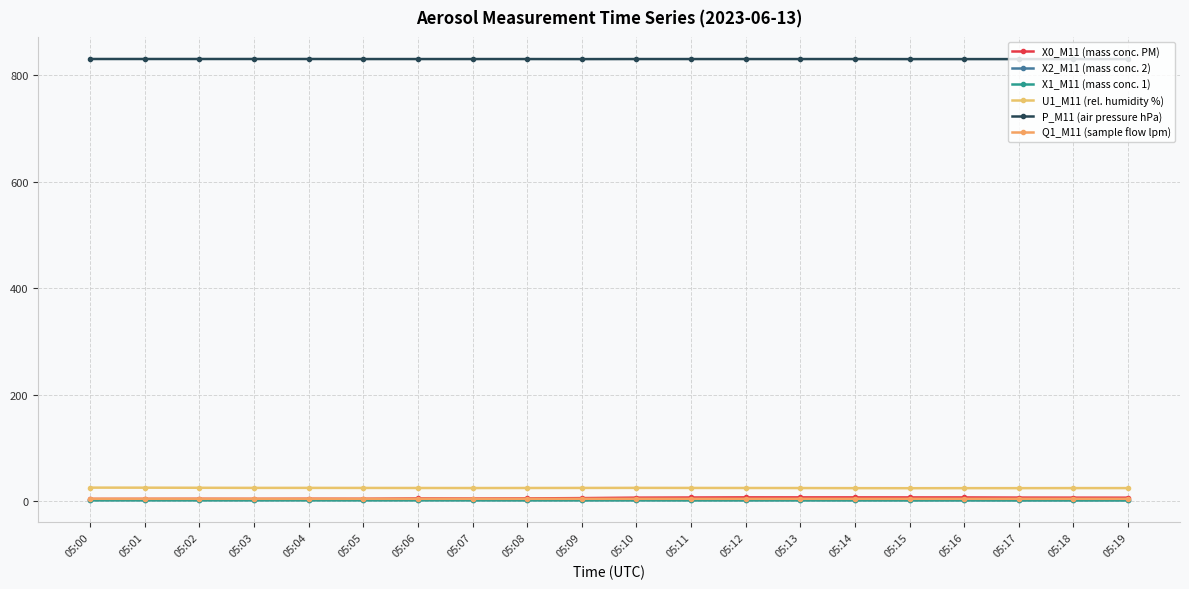

Count the number of data series in this chart.

6